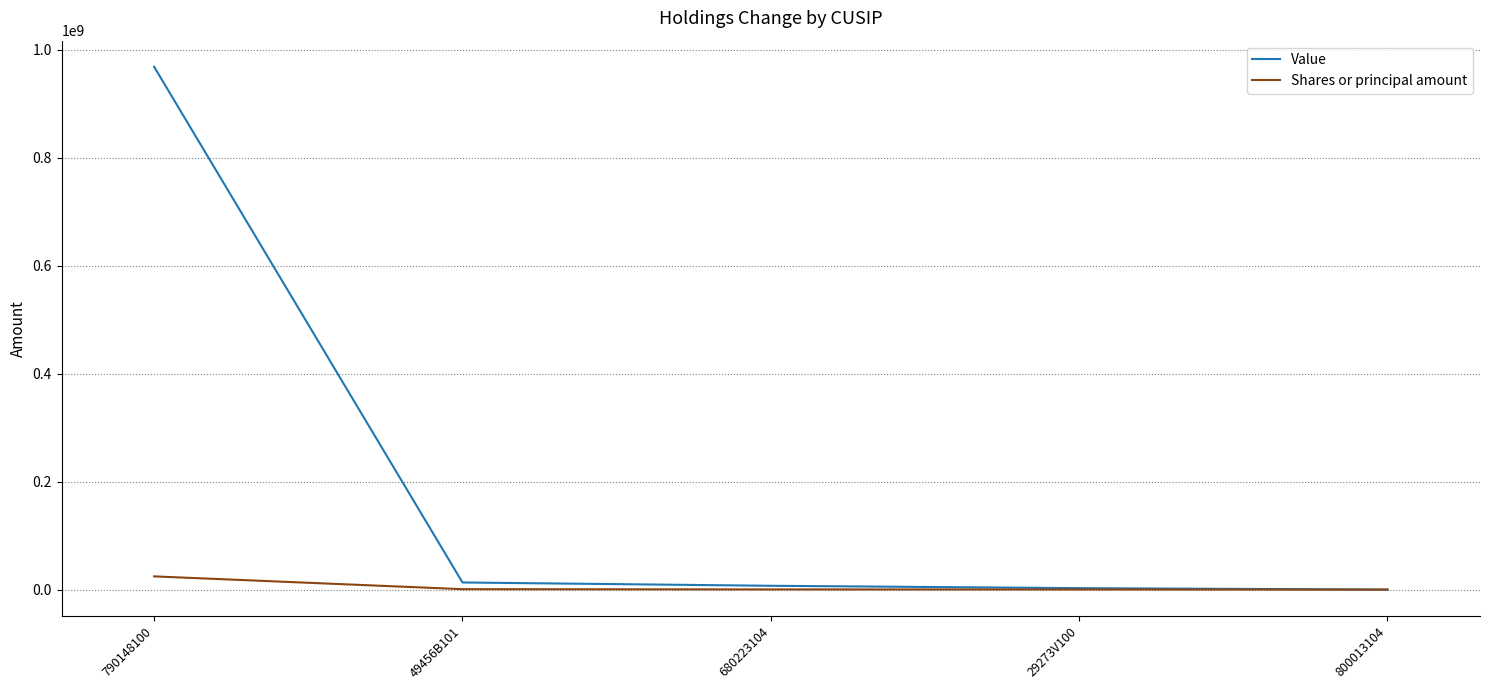

Is it true that Value equals 515817043 at 790148100?

False